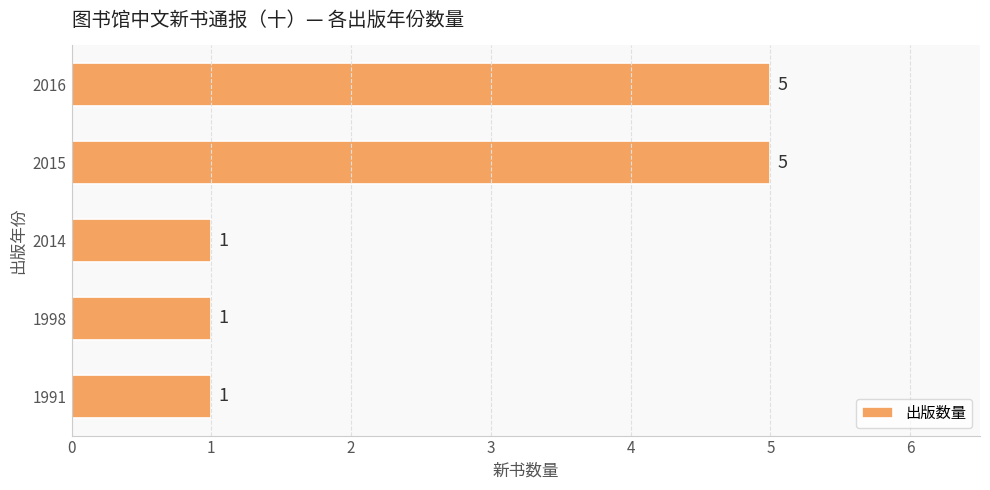

What is the change in value from 2014 to 2015?

+4